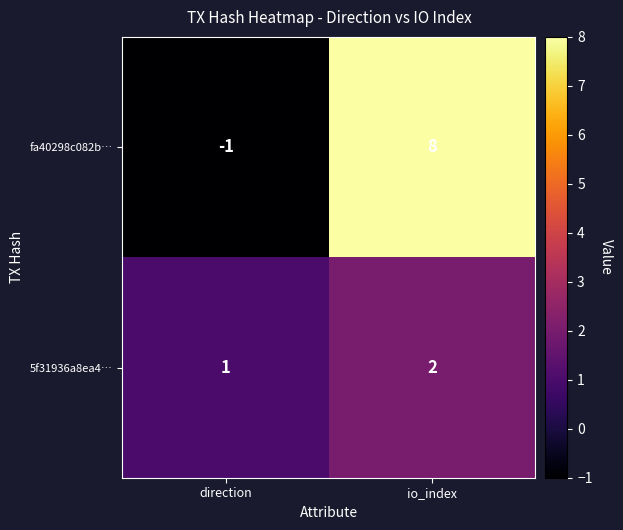

Is it true that 5f31936a8ea4… equals 1 at io_index?

False